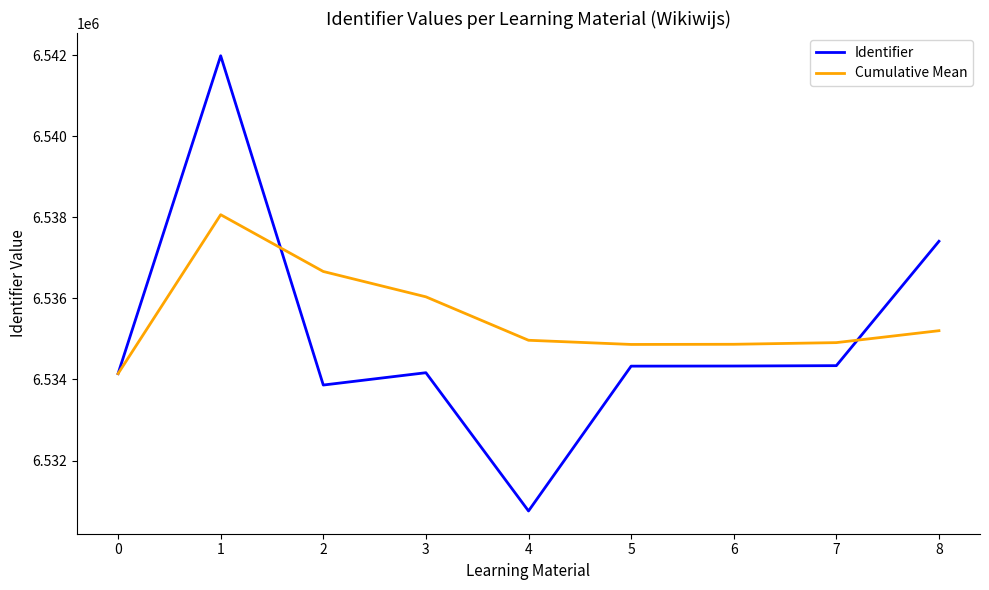

Where is the first local maximum for Cumulative Mean?

1